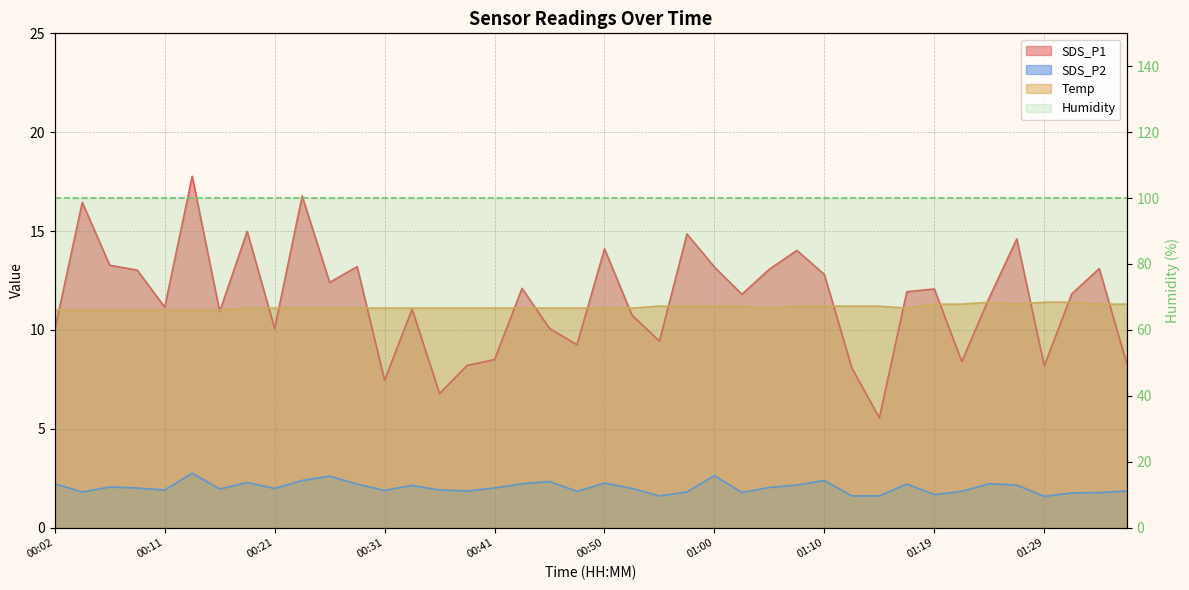

The value of SDS_P1 at 01:17 is 5.3. True or false?

False